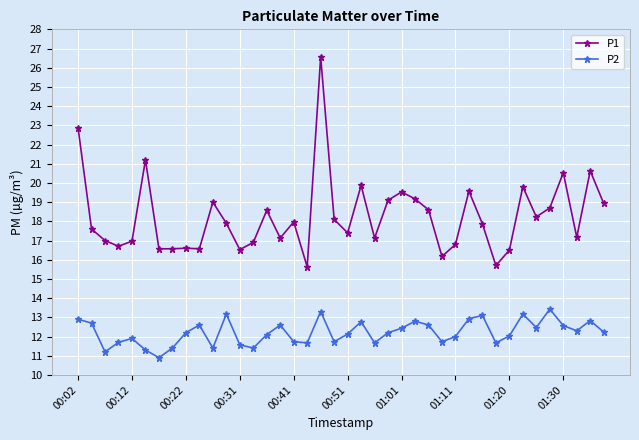

Which series has the largest total across all categories?

P1